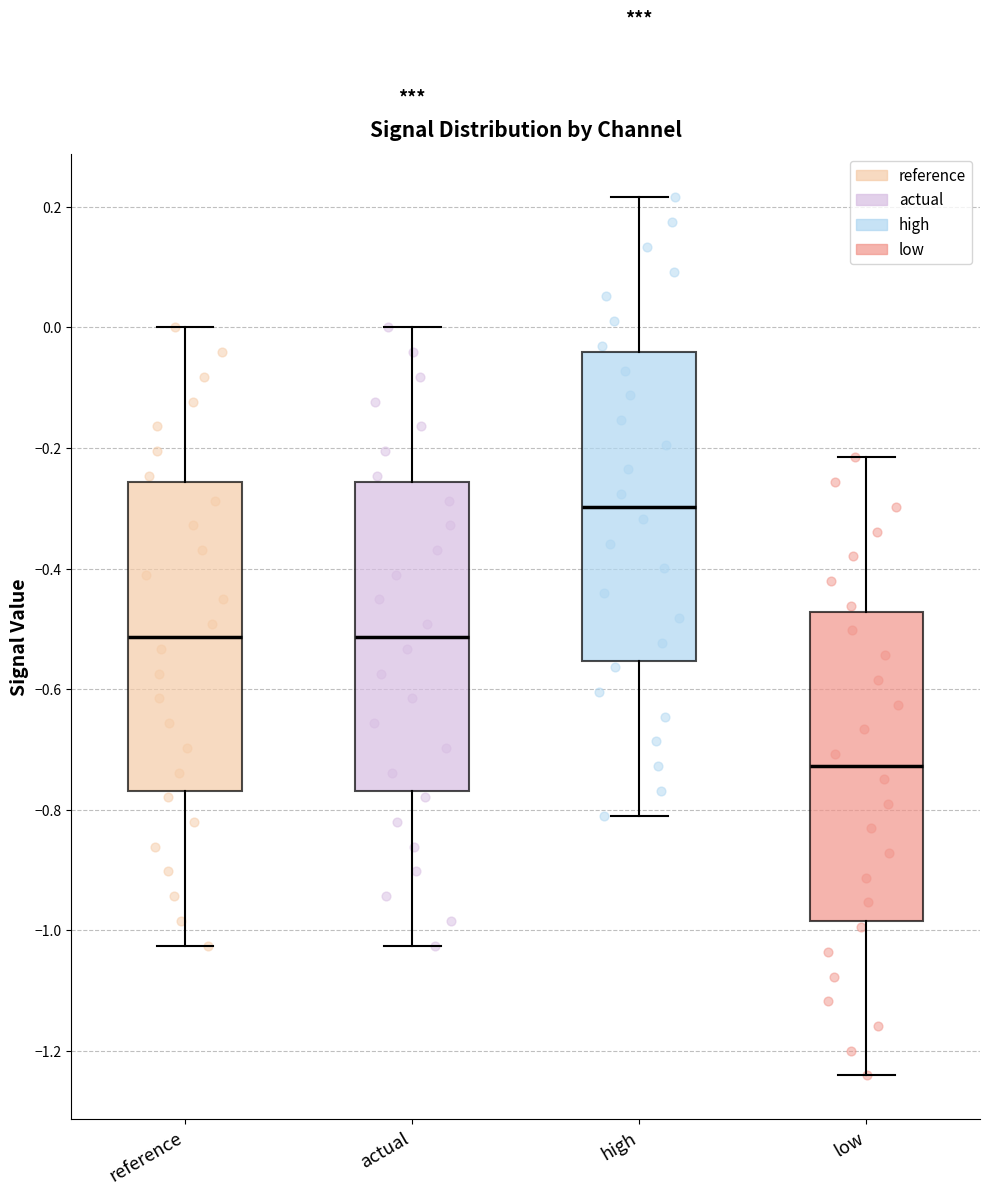

Where is the lower edge of the box for reference on the y-axis? The values are not printed on the chart, so give them approximately, as read against the axis.

-0.76